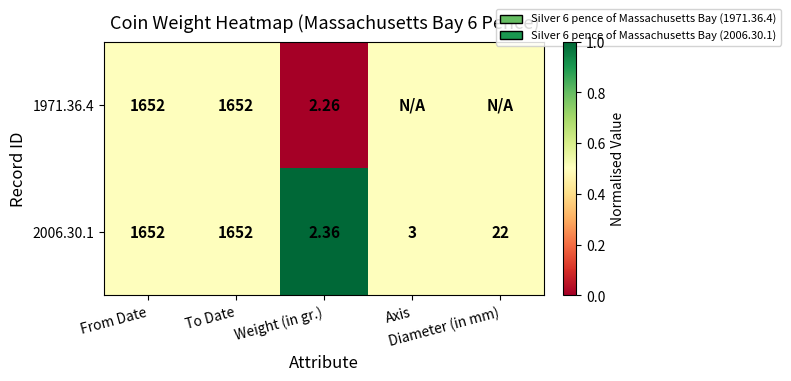

Which category has the highest value across all series?

Weight (in gr.)